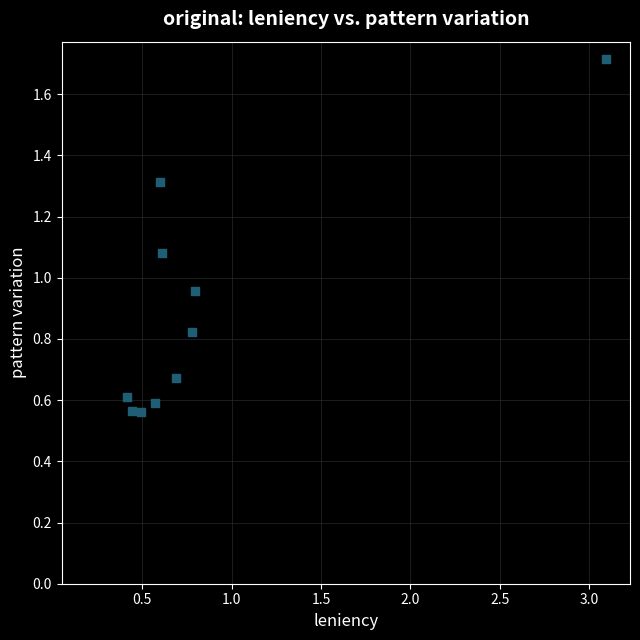

What is the range of X values (max minus min)?

2.7